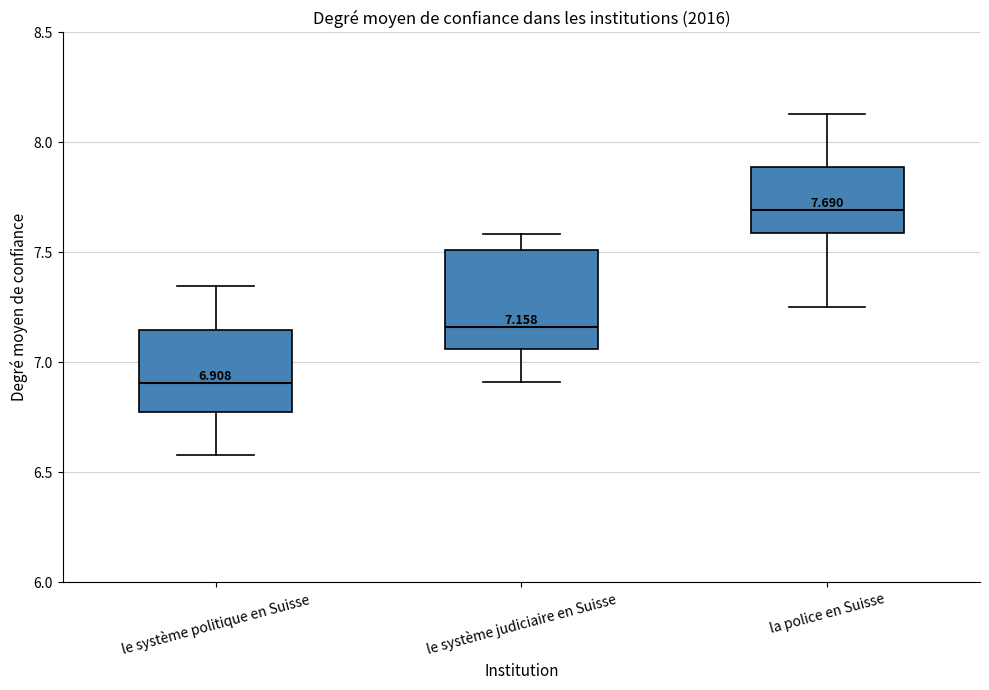

Which box's median line is the highest?

la police en Suisse